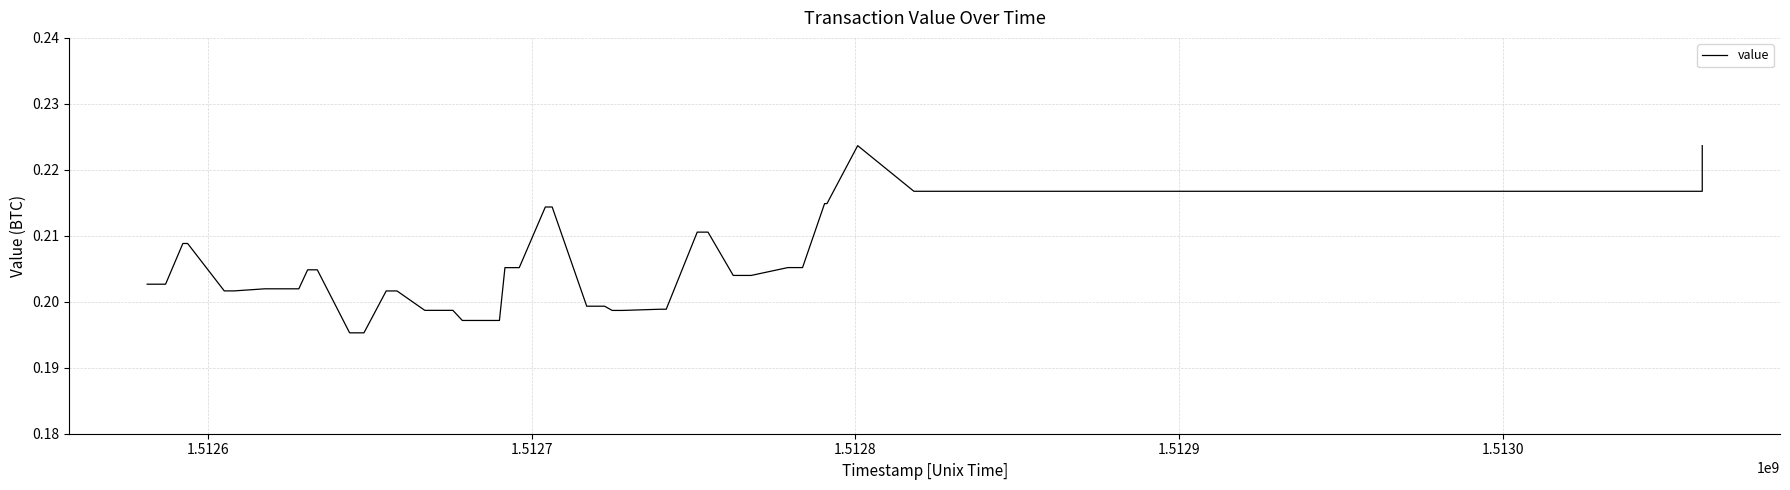

How many interior local peaks (higher than both neighbors) does the data have?

1